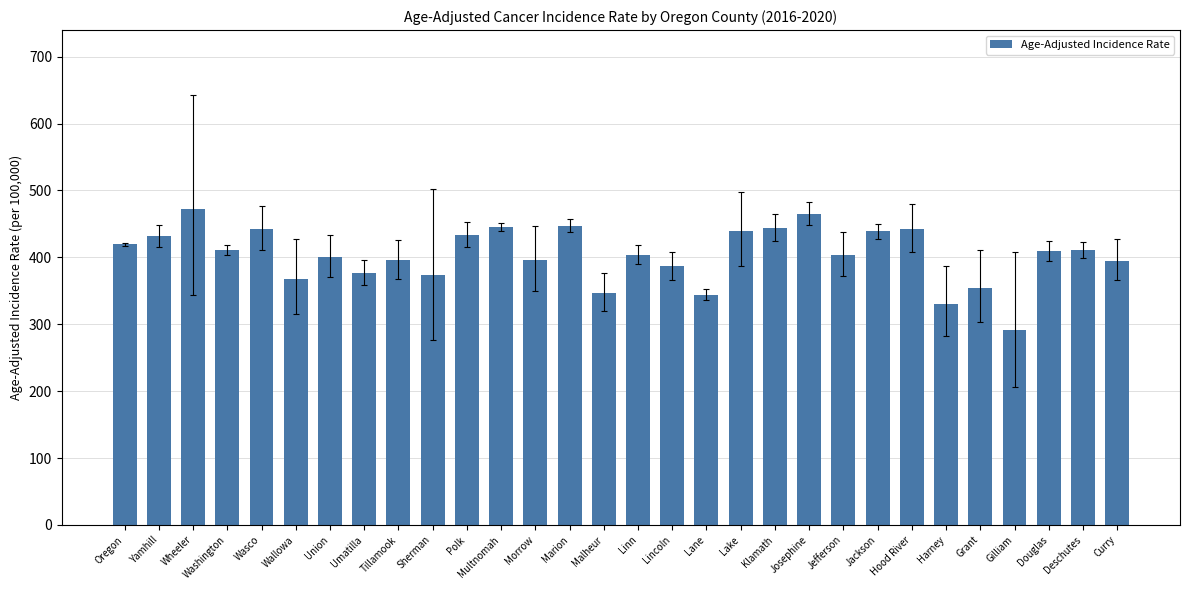

What is the value of the 25th bar from the left?

330.7